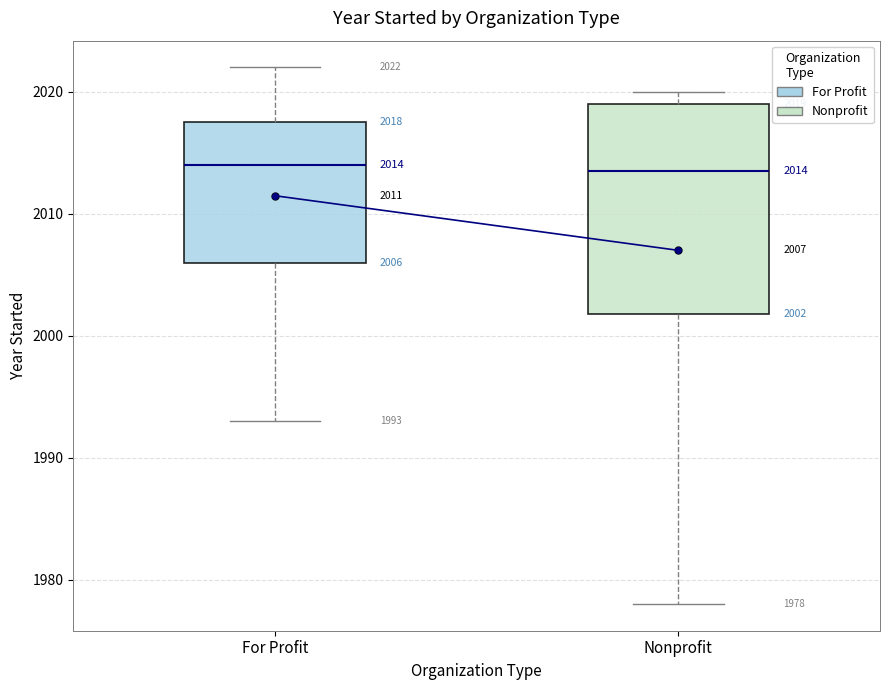

Which box is the tallest, from its lower edge to its upper edge?

Nonprofit